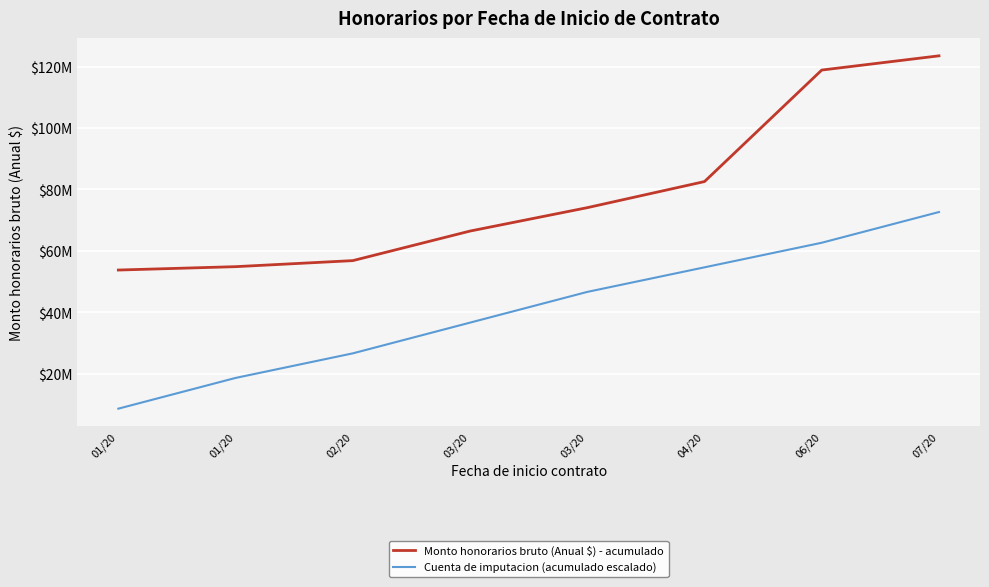

What is the difference between the Cuenta de imputacion (acumulado escalado) values at 01/20 and 03/20?

28000000.0